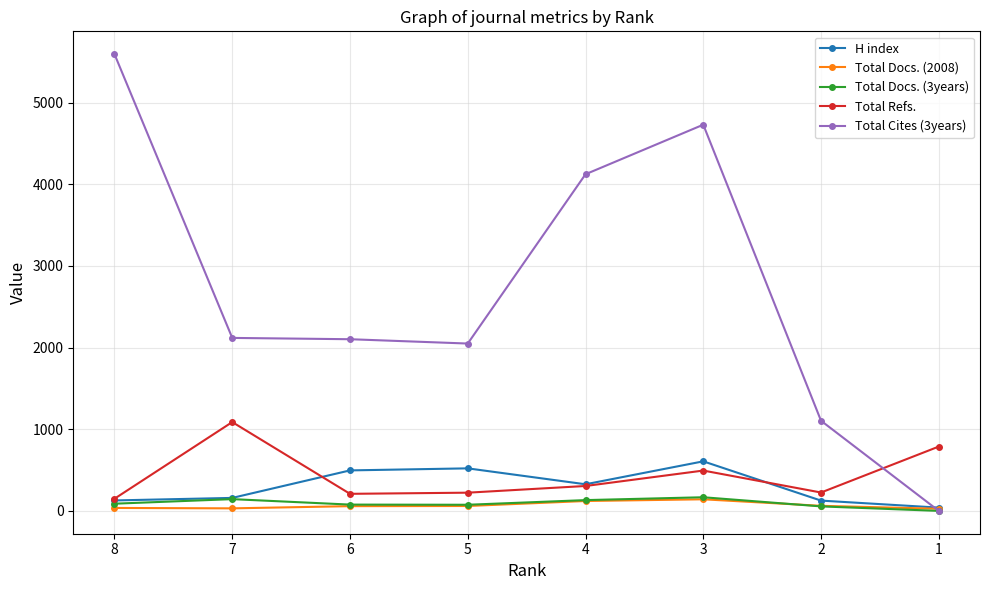

What is the value of the Total Docs. (3years) point at the 1st from the left?

88